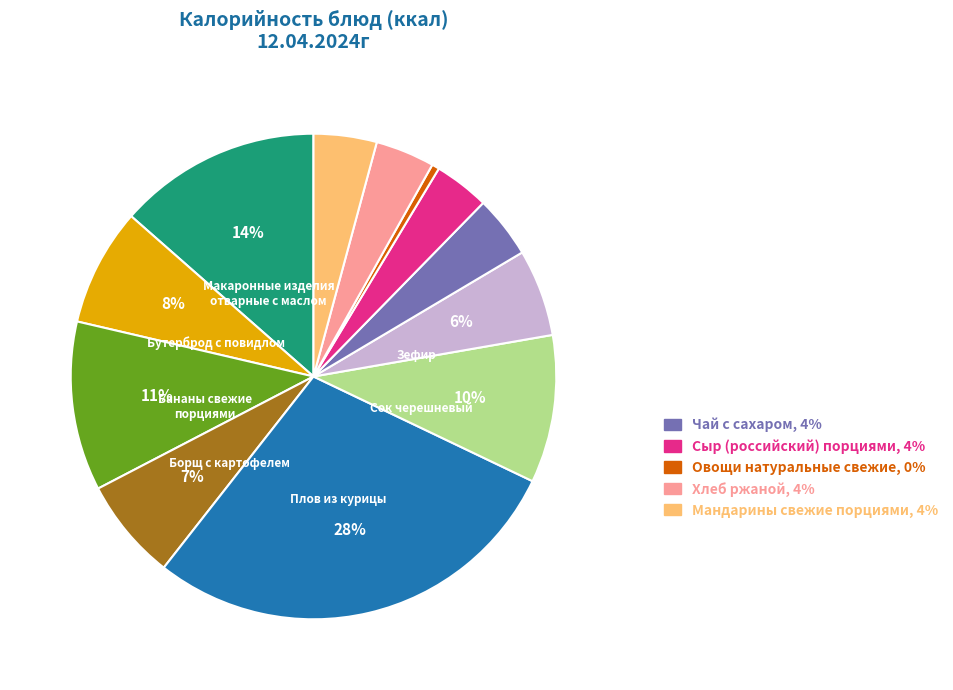

To the nearest percent, what is the average slice percentage?

8%